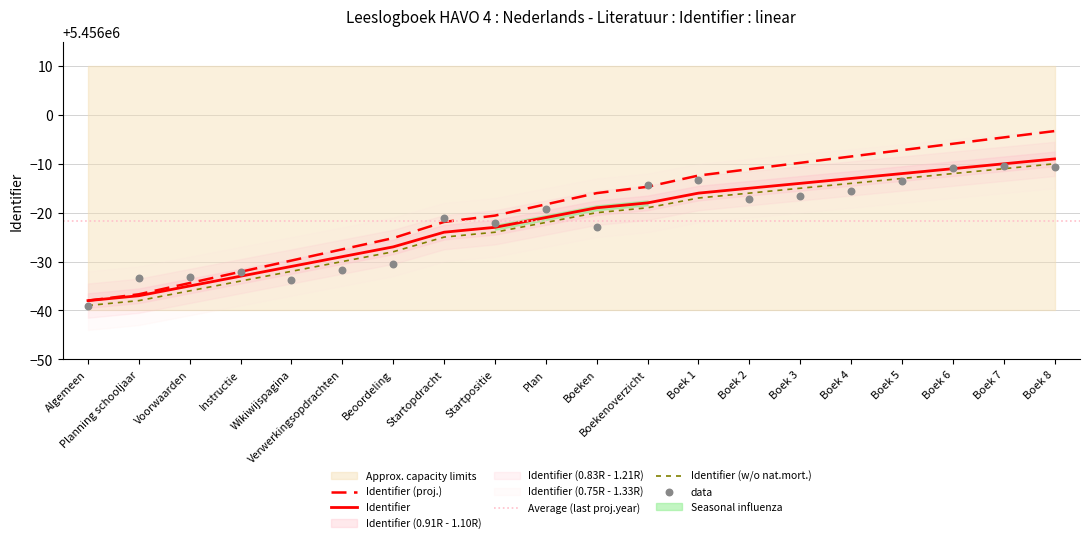

What is the change in value from Plan to Boek 3?

+7